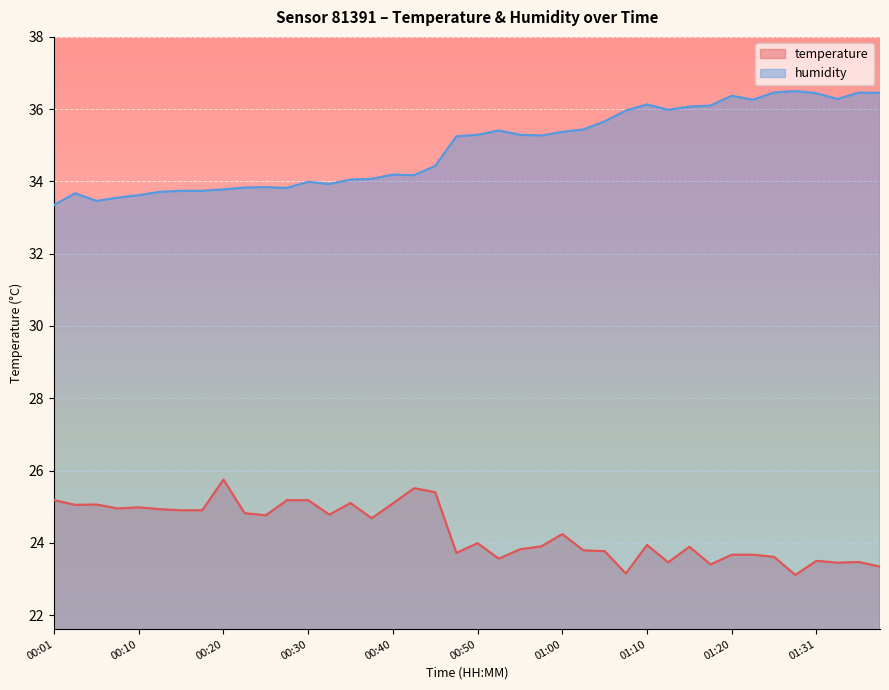

Which series has the largest total across all categories?

humidity